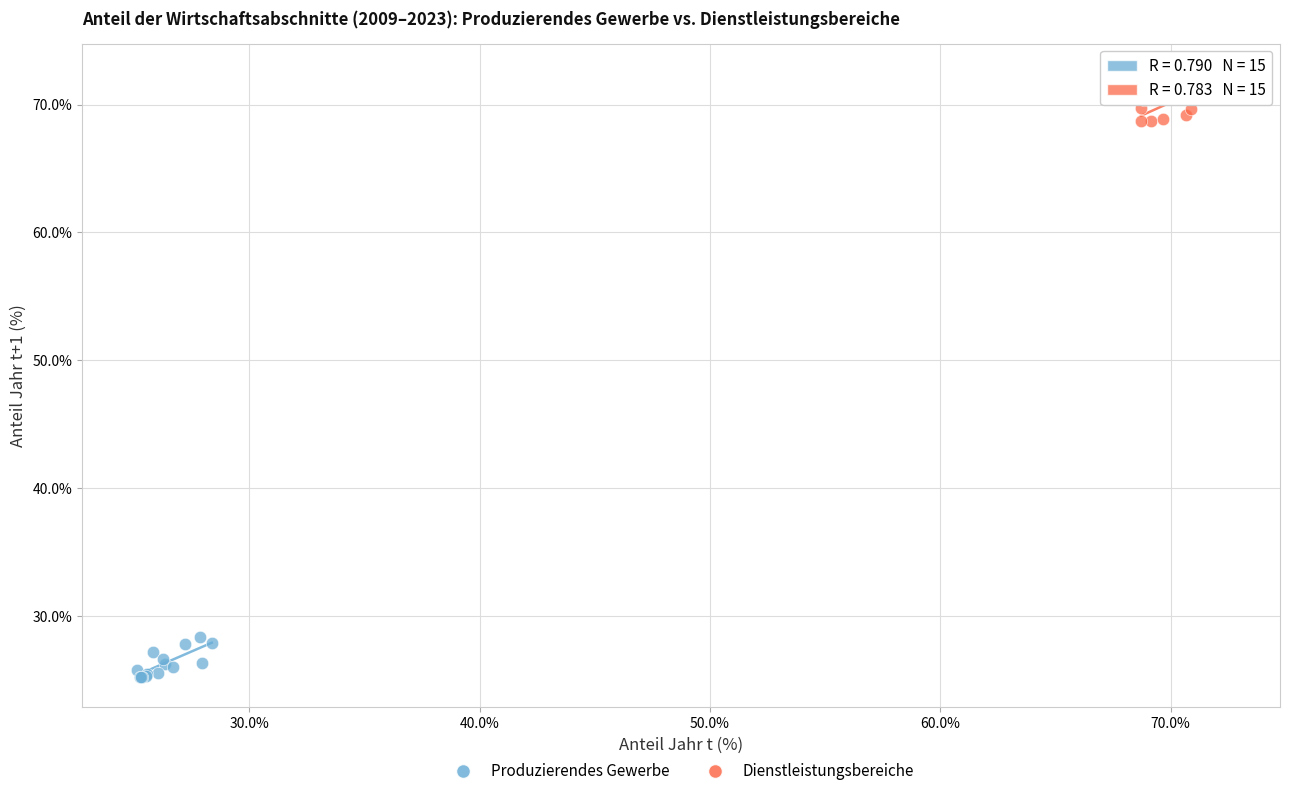

Which series reaches the maximum Y coordinate?

Dienstleistungsbereiche